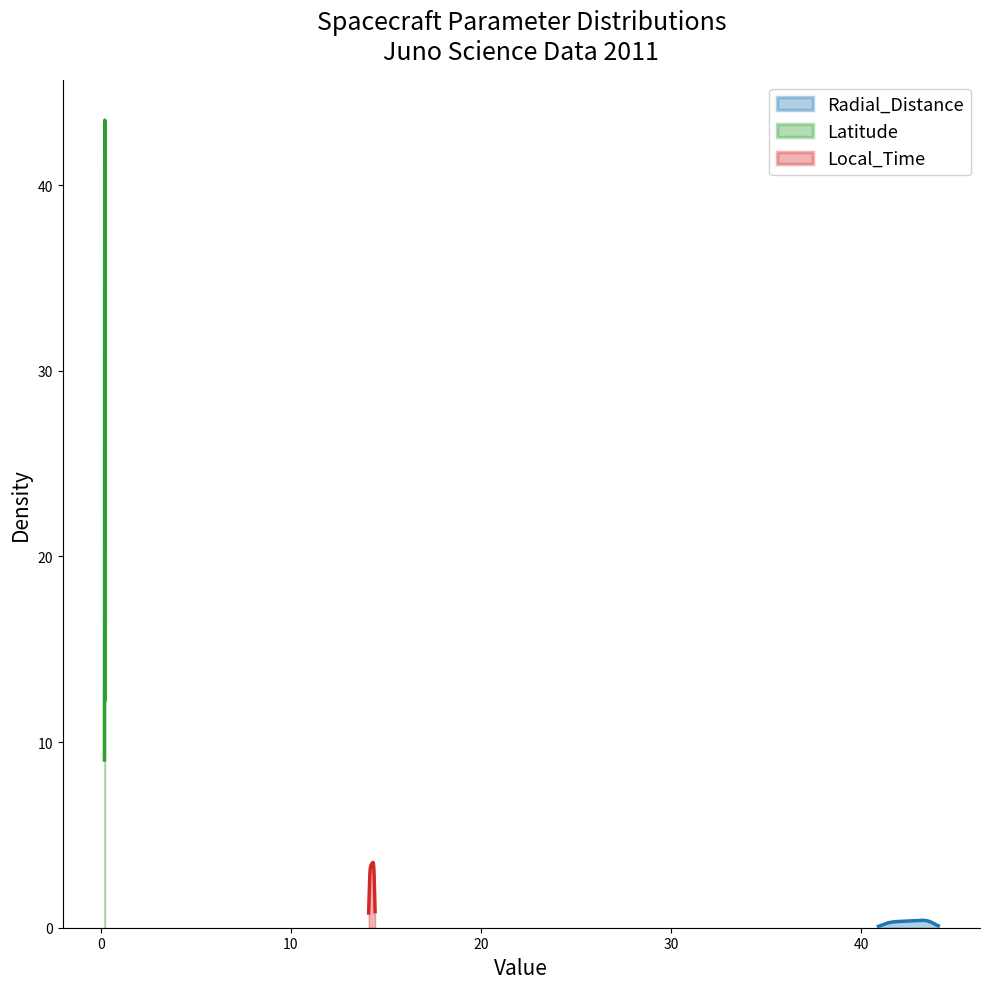

What is the highest value of the Local_Time series?

14.4